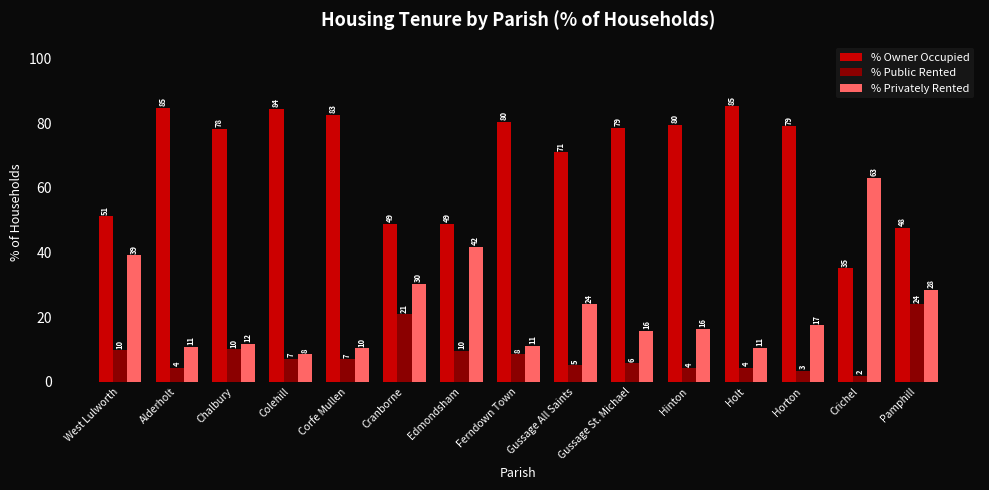

What is the value of the % Owner Occupied bar at the 3rd from the left?

78.3